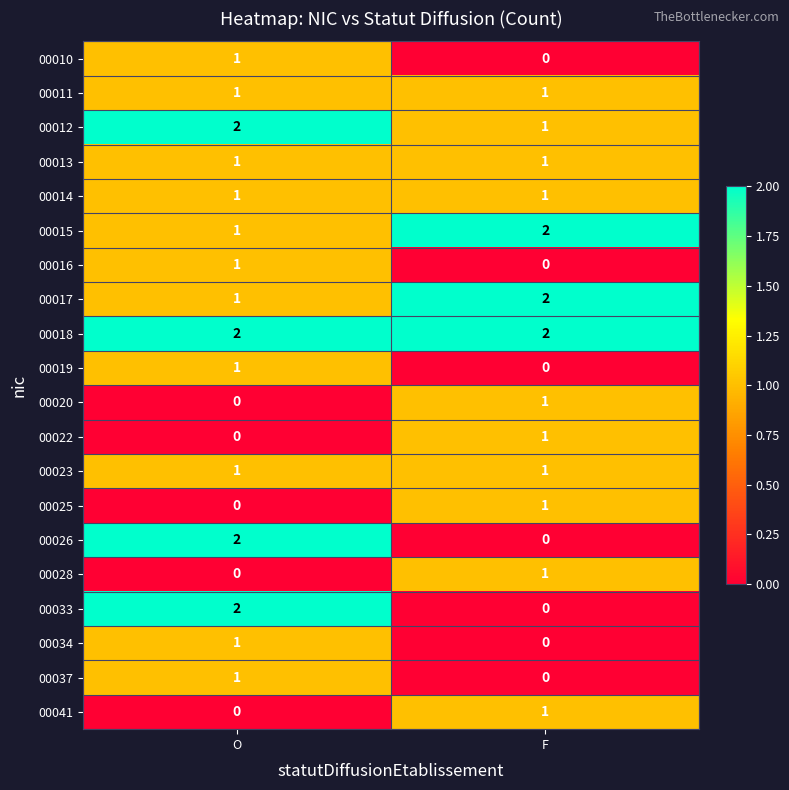

The 00041 series shows 1 at F. True or false?

True